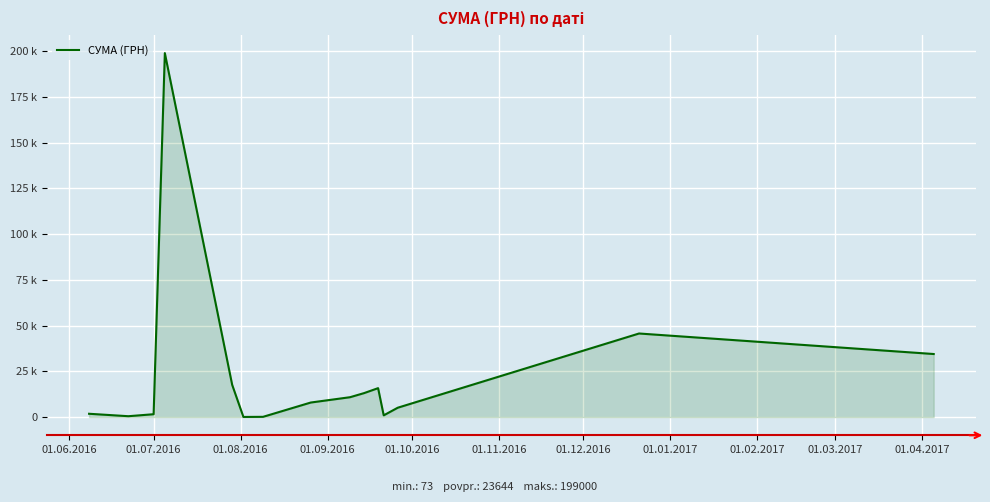

Is this an area chart (filled region under the line)?

Yes